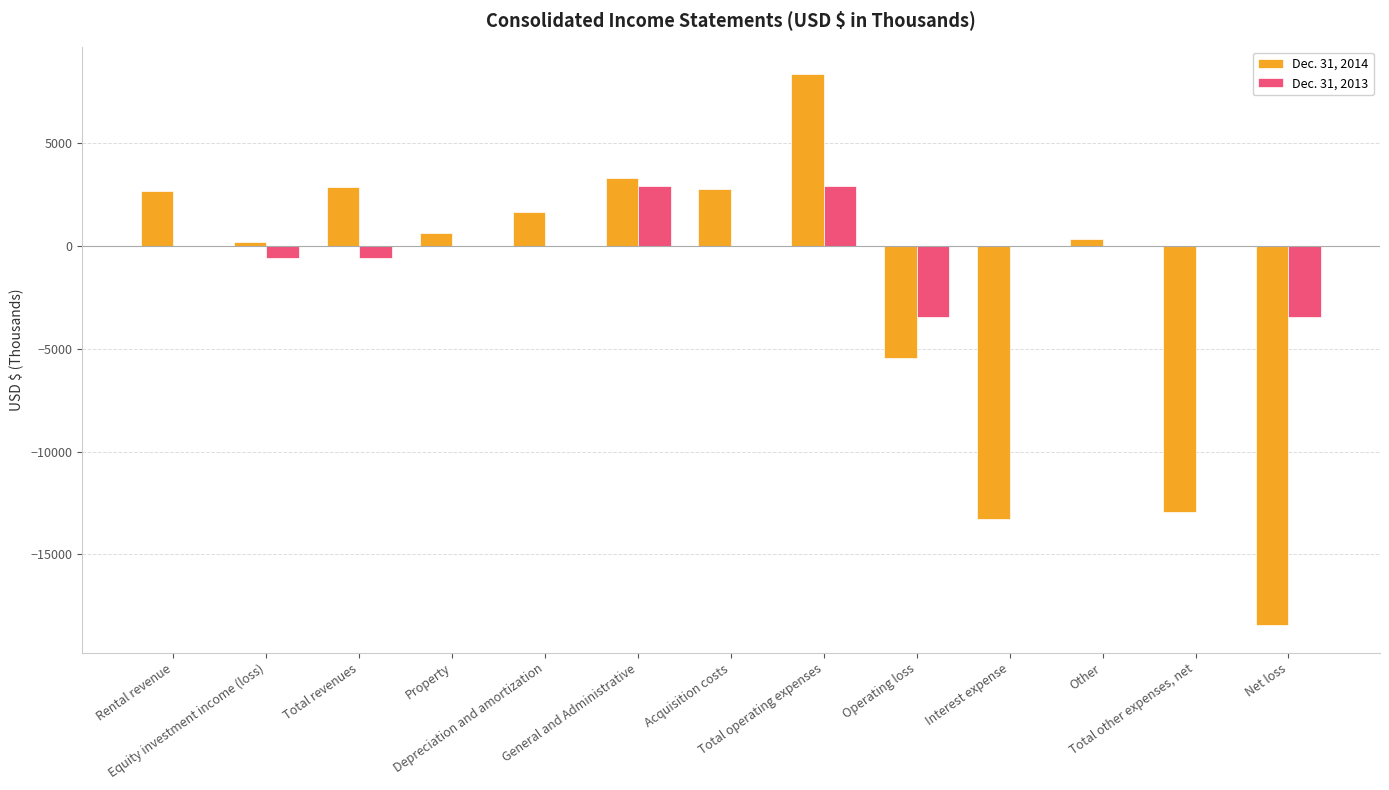

List the series in order of their overall mean, lowest first.

Dec. 31, 2014, Dec. 31, 2013